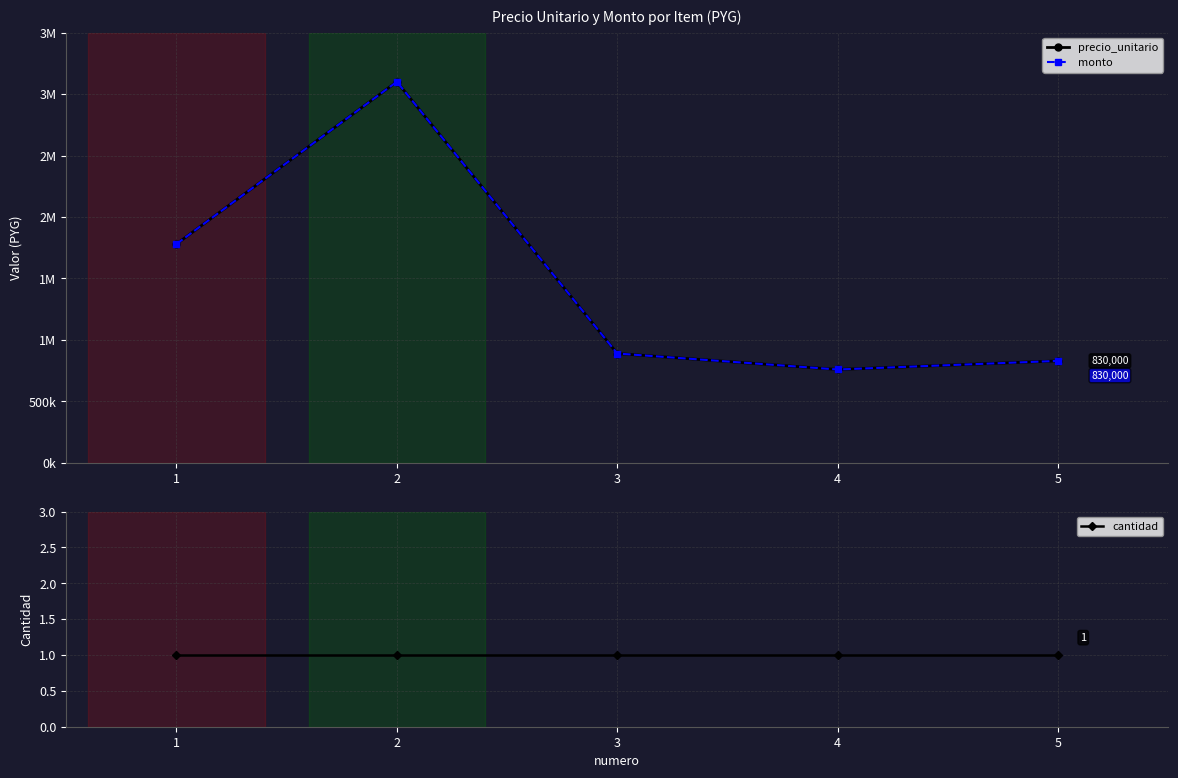

Does the chart have visible grid lines?

Yes